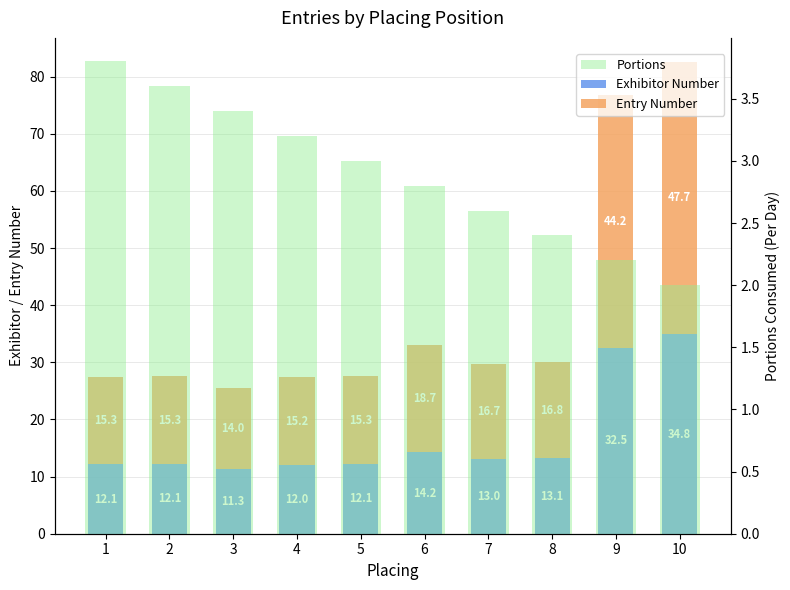

Where is Exhibitor Number nearest to the value 23?

6